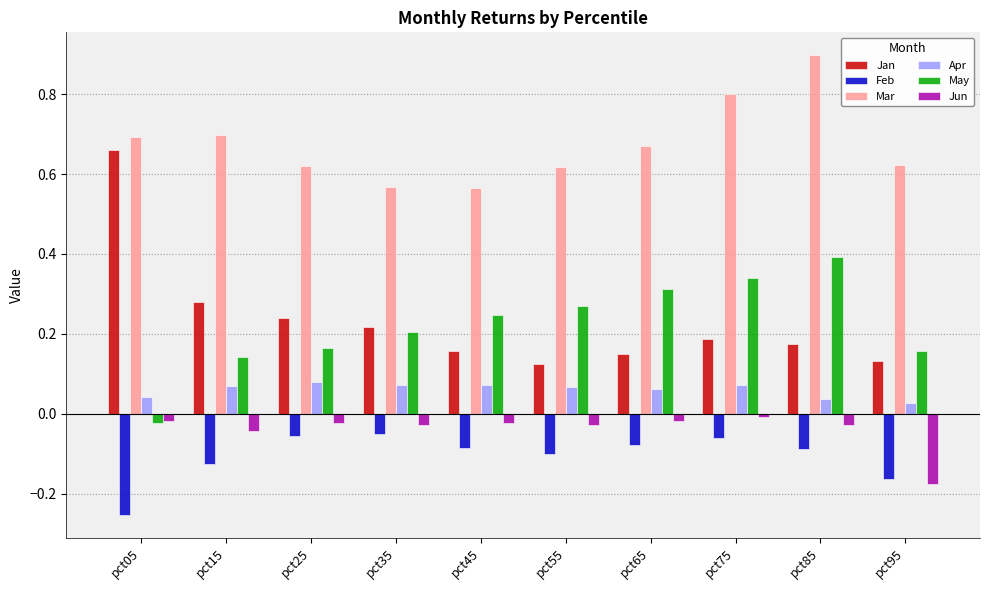

At how many categories does at least one series exceed 0?

10